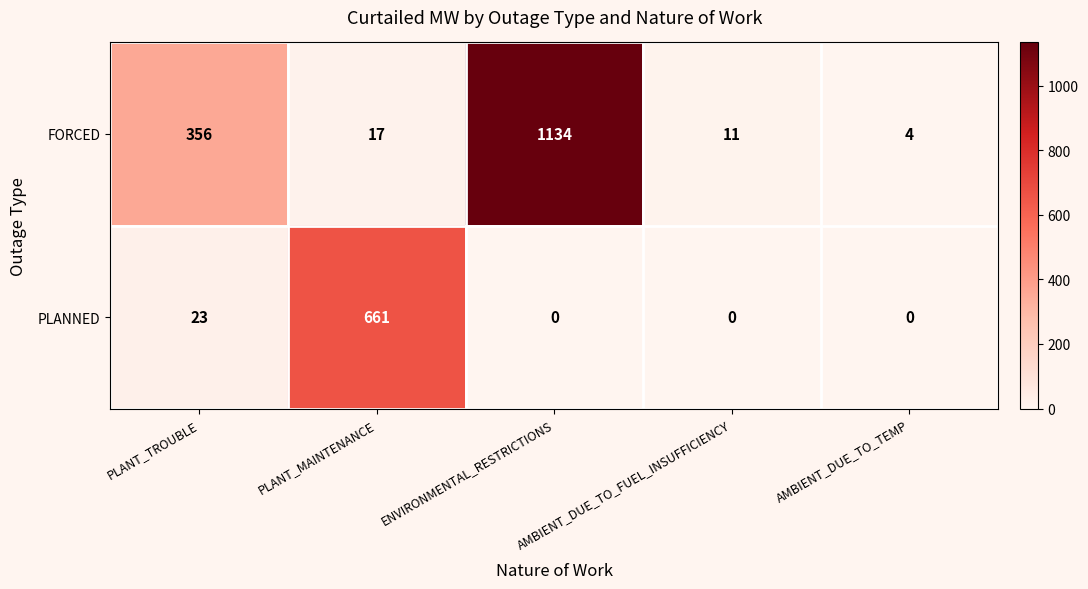

What is the greatest value displayed?

1134